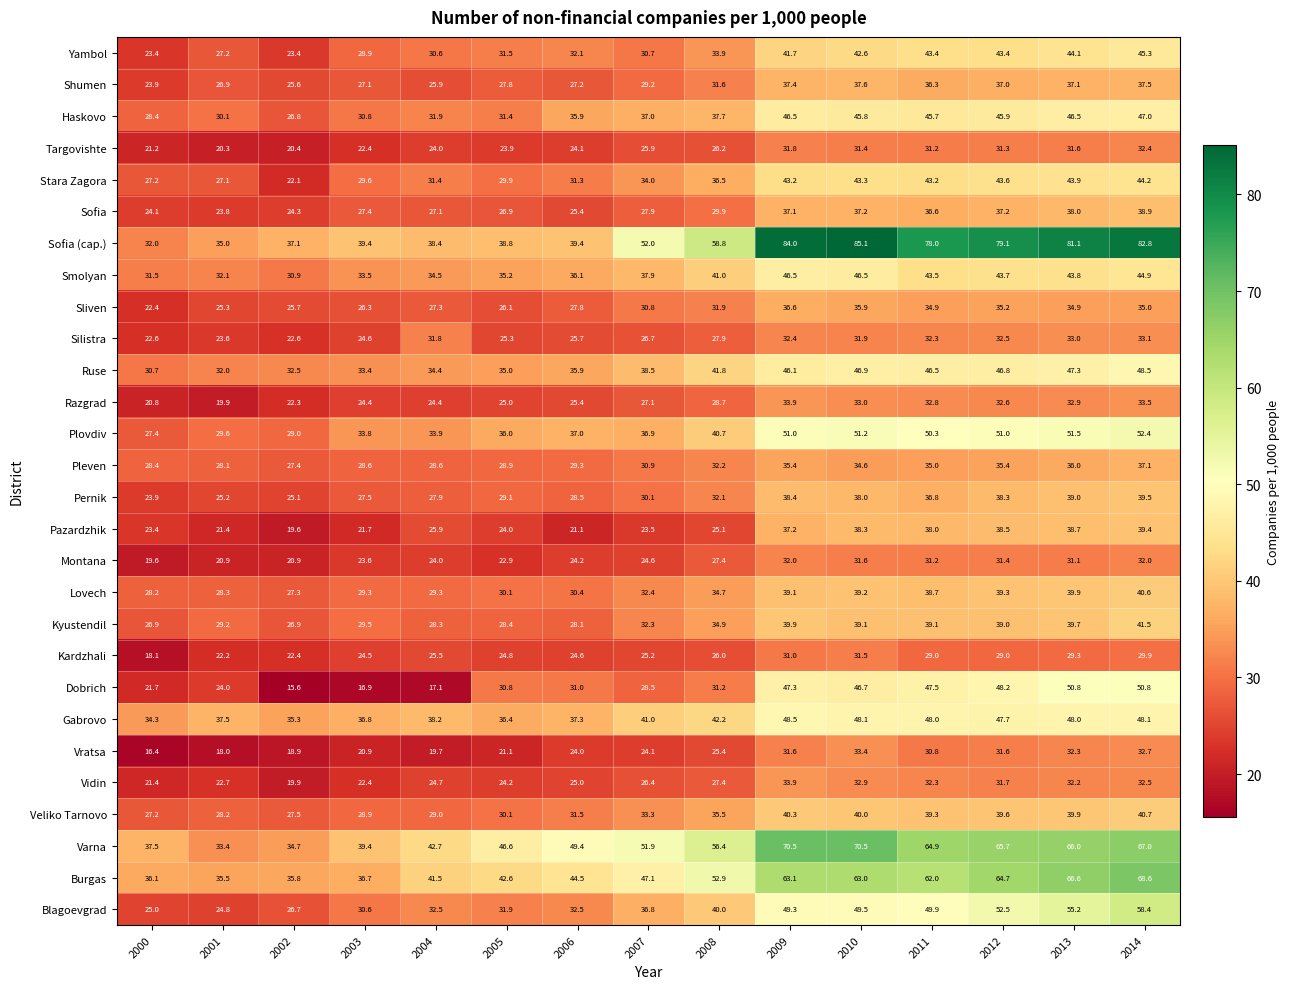

Where does the Burgas series first go above 47?

2007